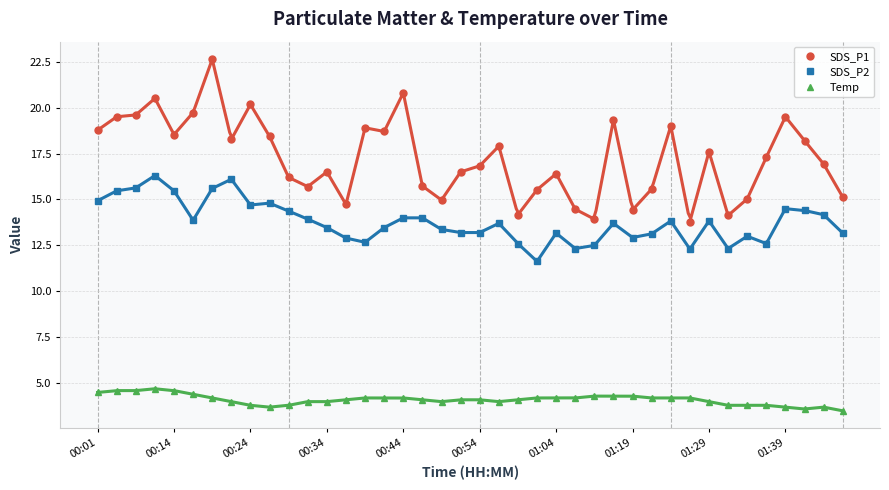

True or false: SDS_P1 and SDS_P2 cross at least once.

False